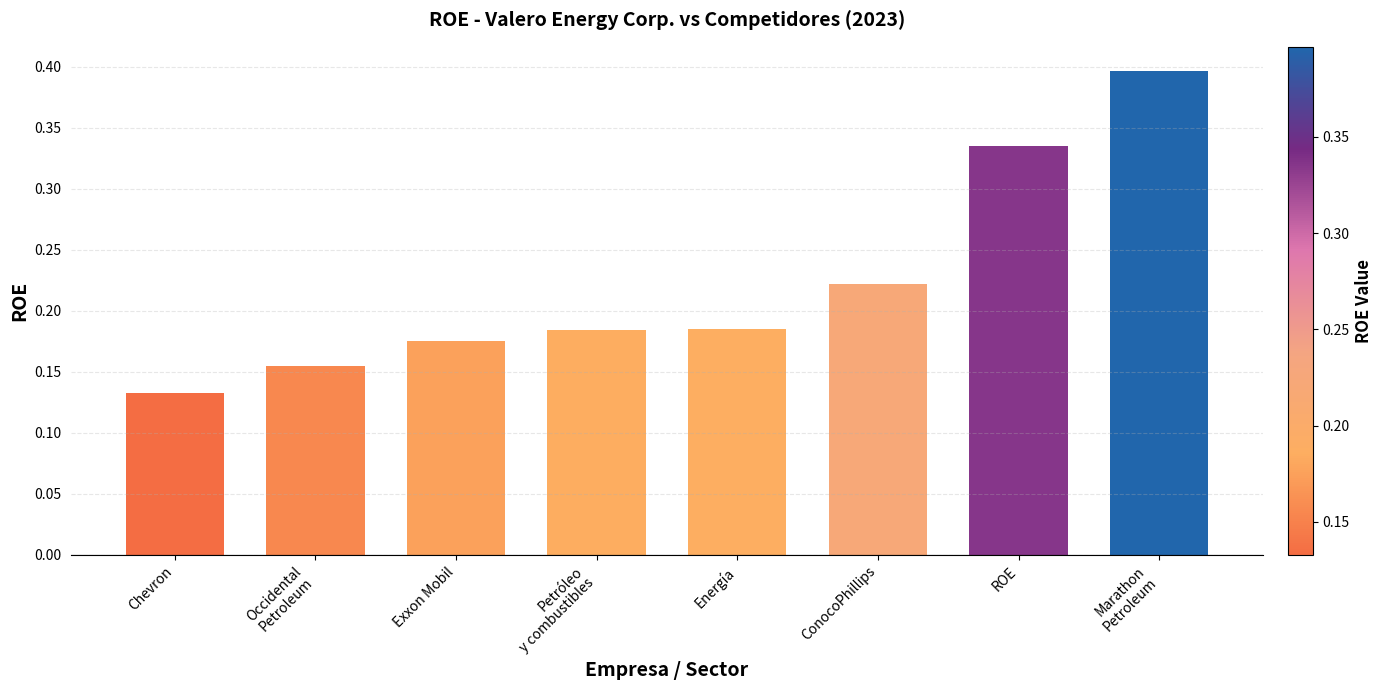

Is it true that the value at Marathon
Petroleum is 0.4?

True